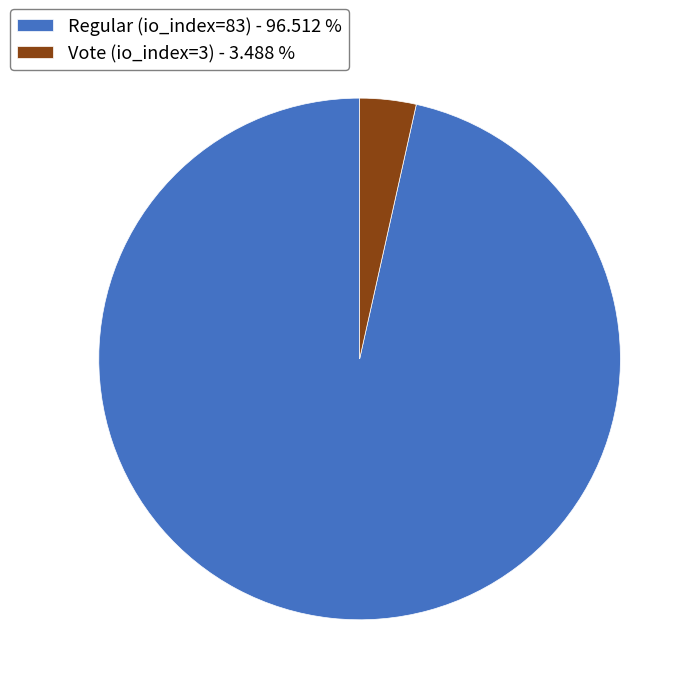

Is there any slice that represents more than half of the pie?

Yes